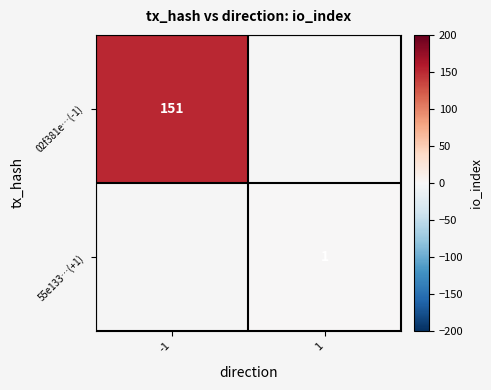

The value of 02f381e…(-1) at -1 is 46. True or false?

False